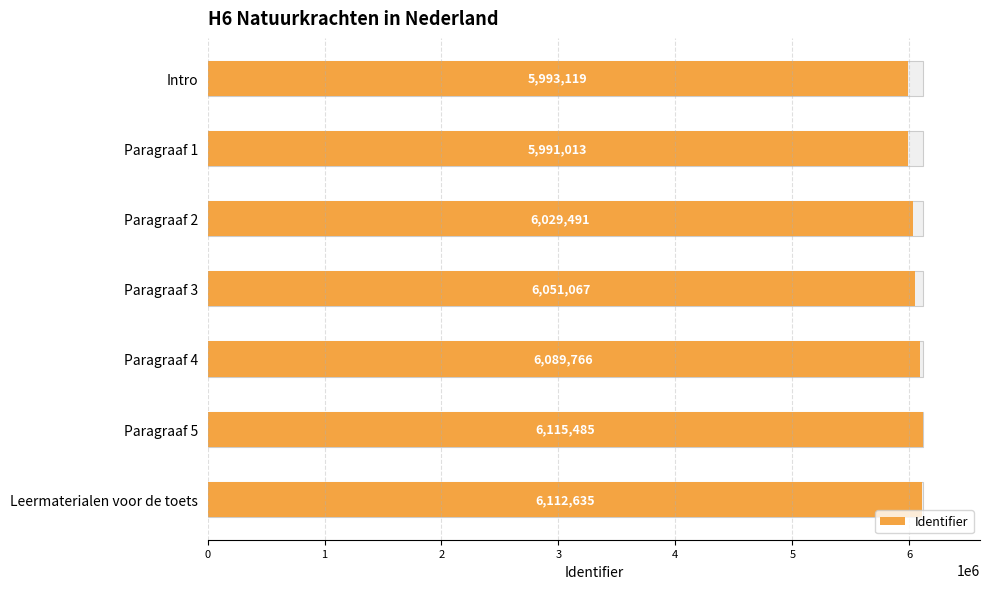

Read the value at Leermaterialen voor de toets.

6112635